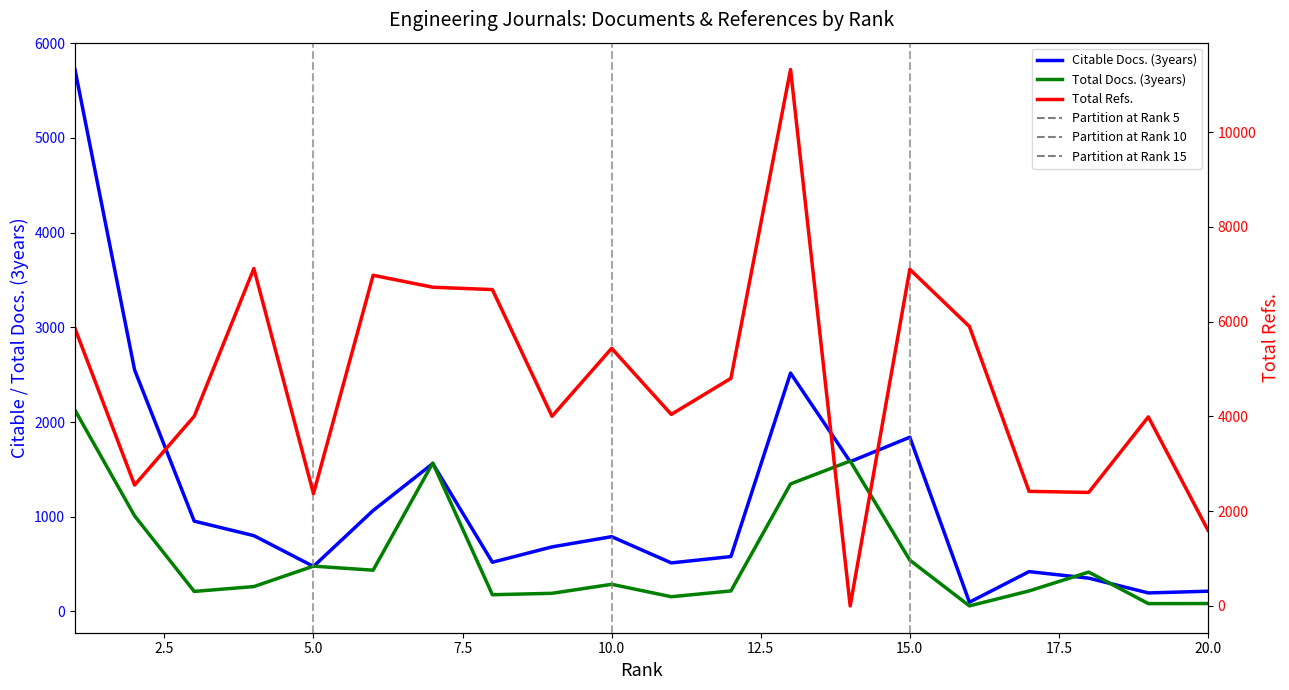

At 18, list the series in order from largest to smallest.

Total Refs., Total Docs. (3years), Citable Docs. (3years)